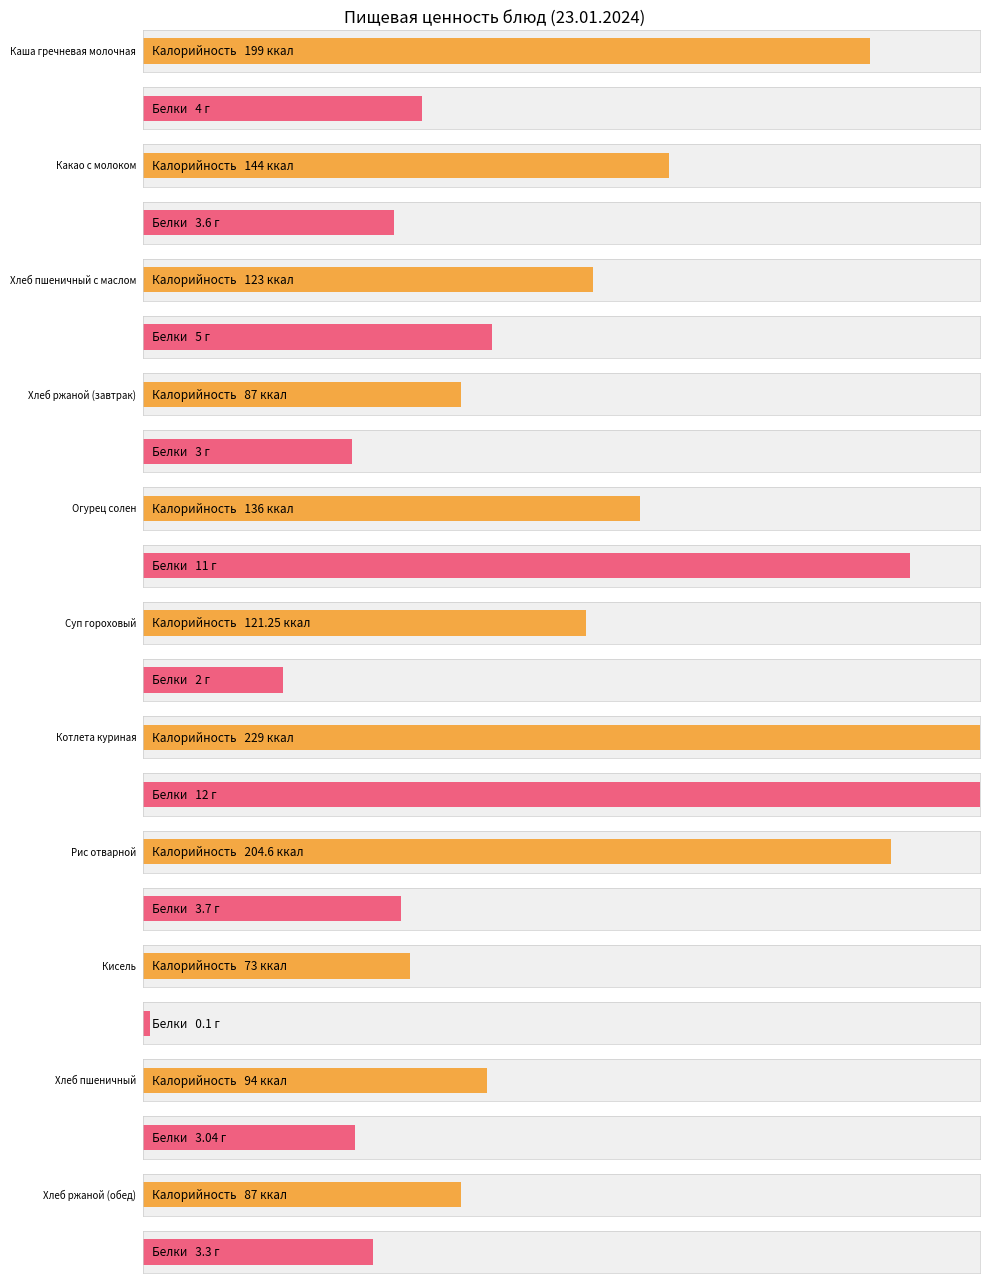

What is the difference between the Калорийность values at Кисель and Хлеб ржаной (обед)?

14.0